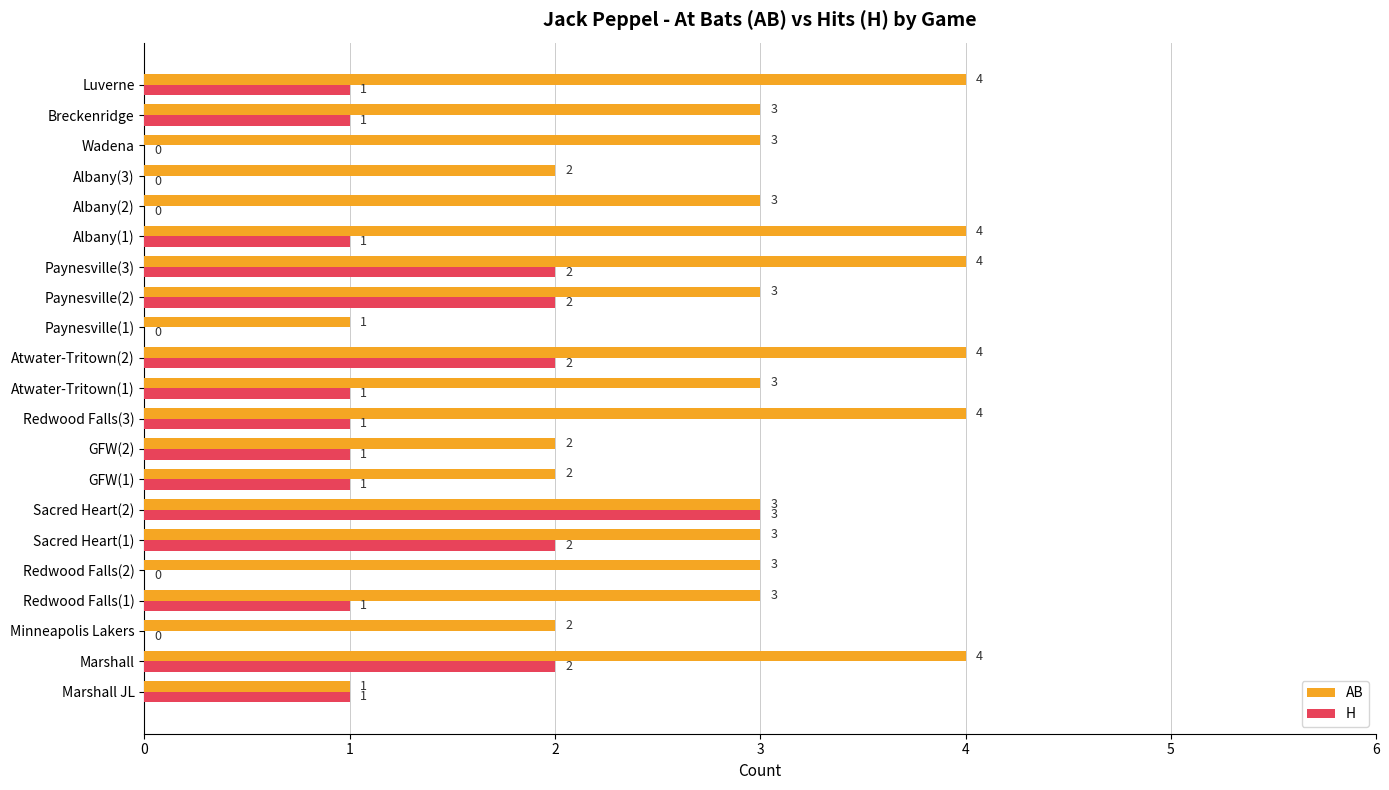

How many AB values are between 2 and 4?

19